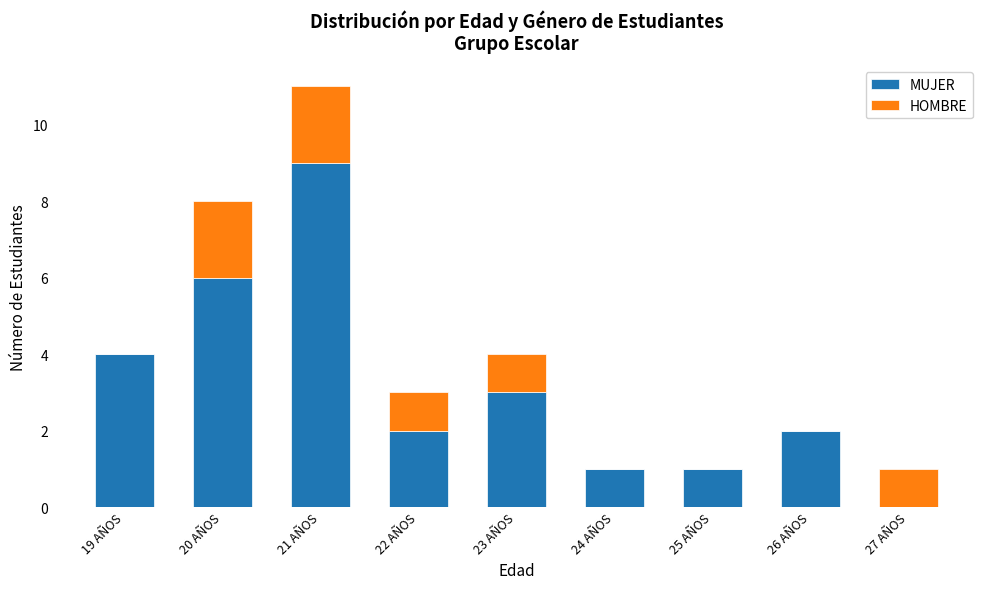

What is the sum of all MUJER values?

28